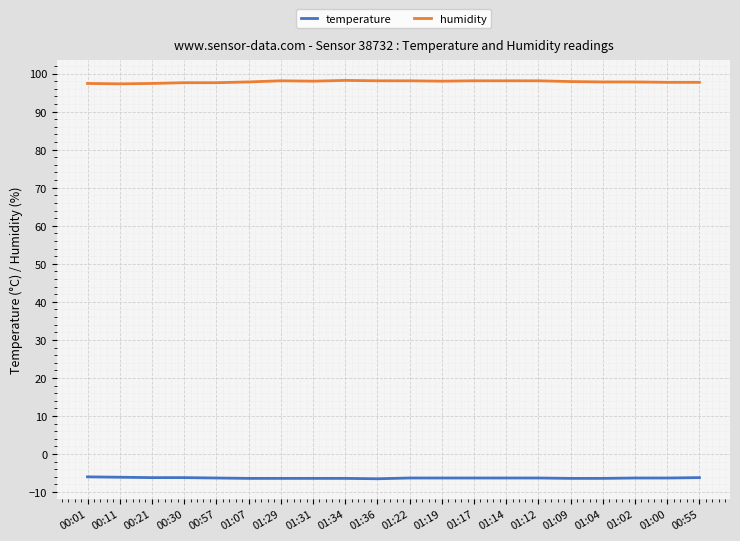

What position from the left is 01:17?

13